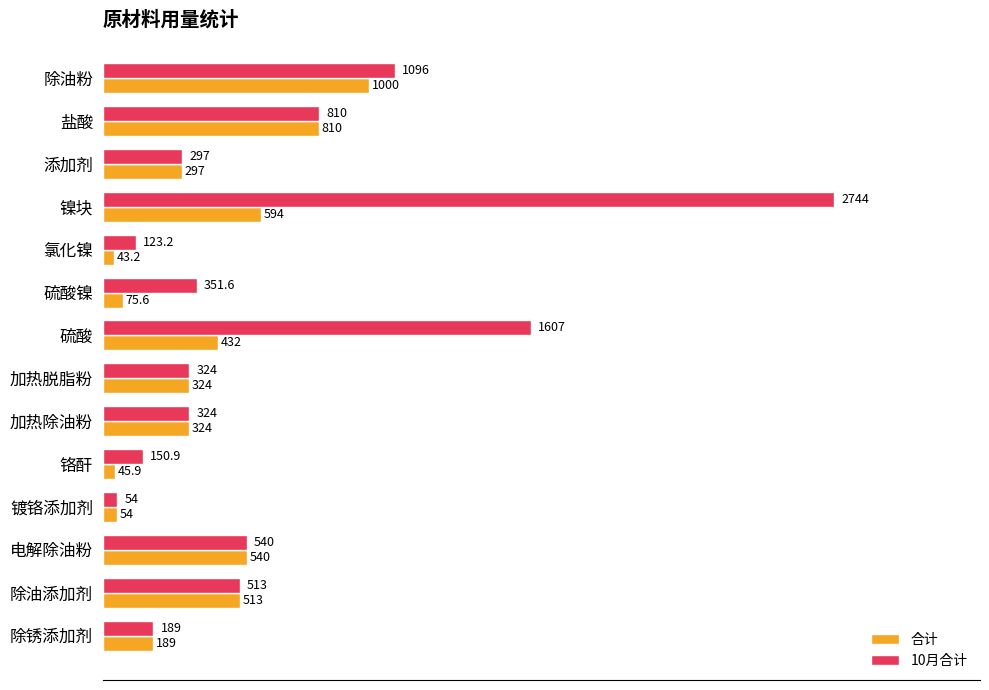

List the series in order of their overall mean, highest first.

10月合计, 合计